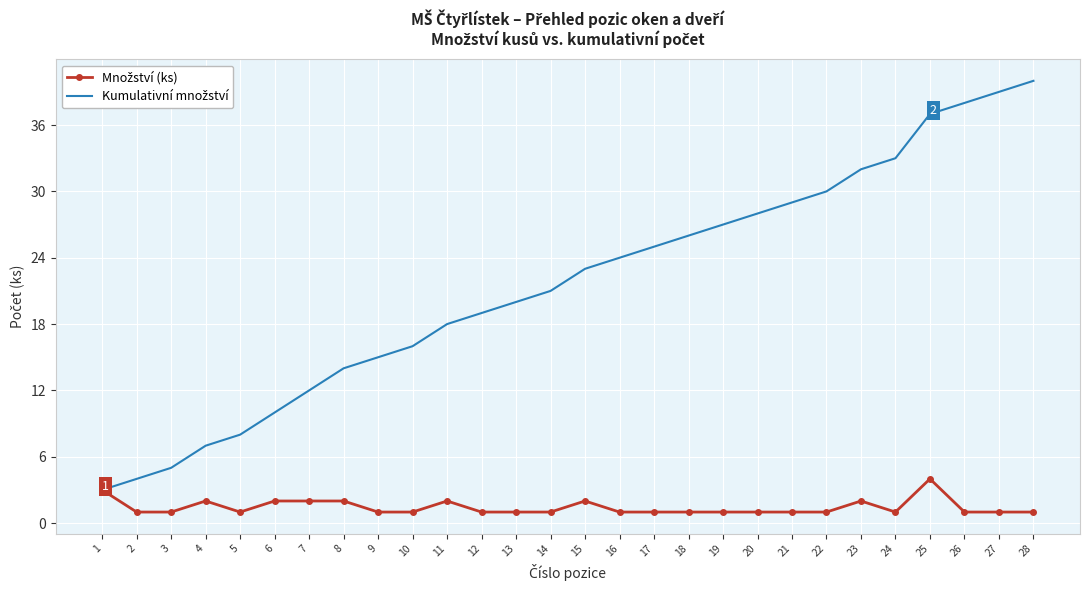

What is the maximum value shown in the chart?

40